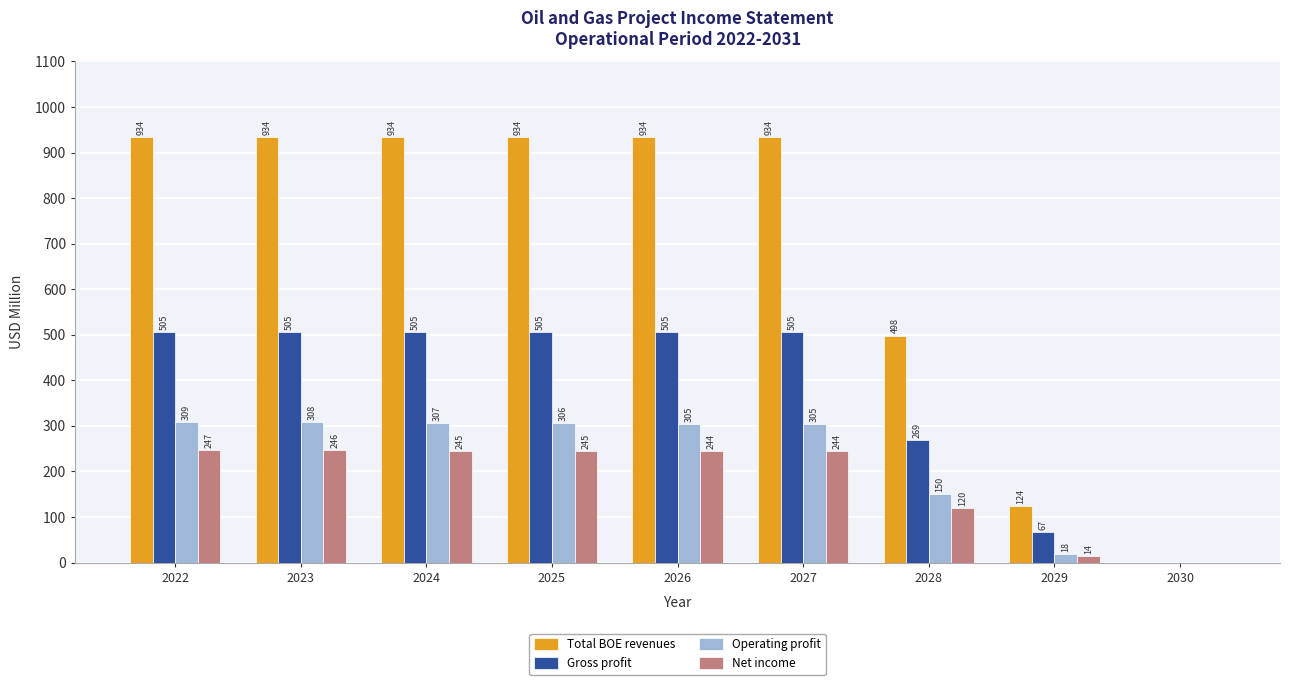

Where does the Gross profit series first go above 505?

2022